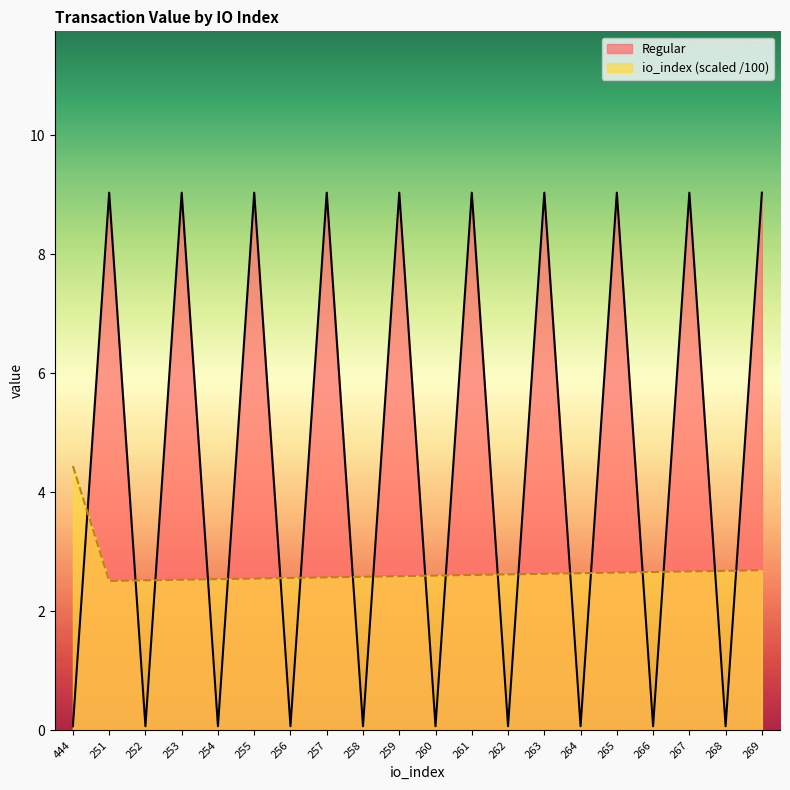

Reading right to left, transcribe all the data shown in this chart.

Regular: 269=9.0	268=0.1	267=9.0	266=0.1	265=9.0	264=0.1	263=9.0	262=0.1	261=9.0	260=0.1	259=9.0	258=0.1	257=9.0	256=0.1	255=9.0	254=0.1	253=9.0	252=0.1	251=9.0	444=0.1
io_index: 269=2.7	268=2.7	267=2.7	266=2.7	265=2.6	264=2.6	263=2.6	262=2.6	261=2.6	260=2.6	259=2.6	258=2.6	257=2.6	256=2.6	255=2.5	254=2.5	253=2.5	252=2.5	251=2.5	444=4.4